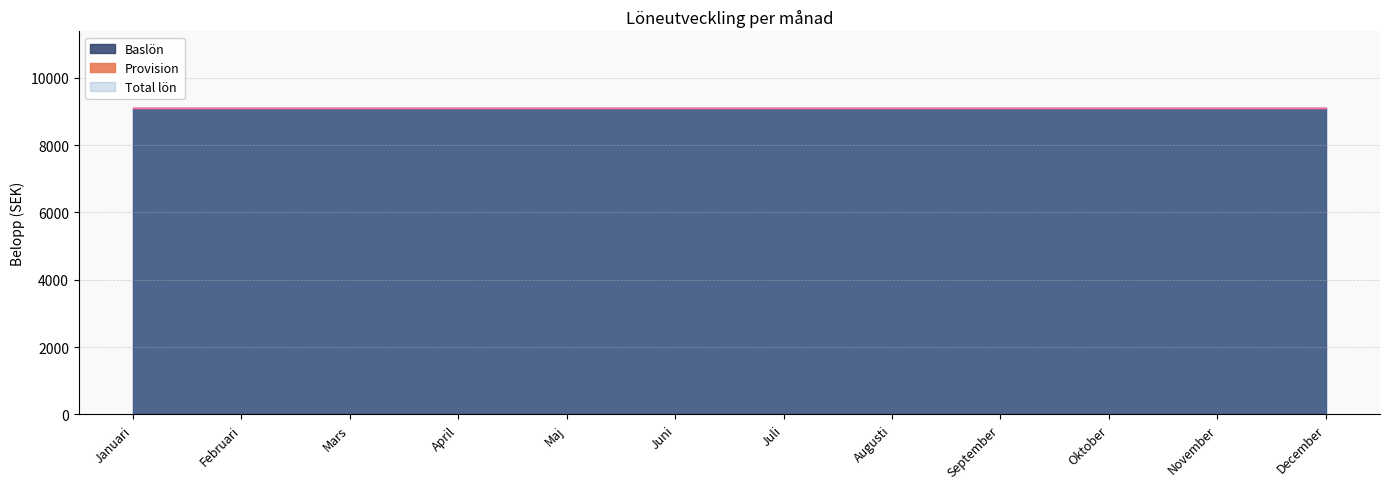

At which label is Baslön closest to 9100?

Januari